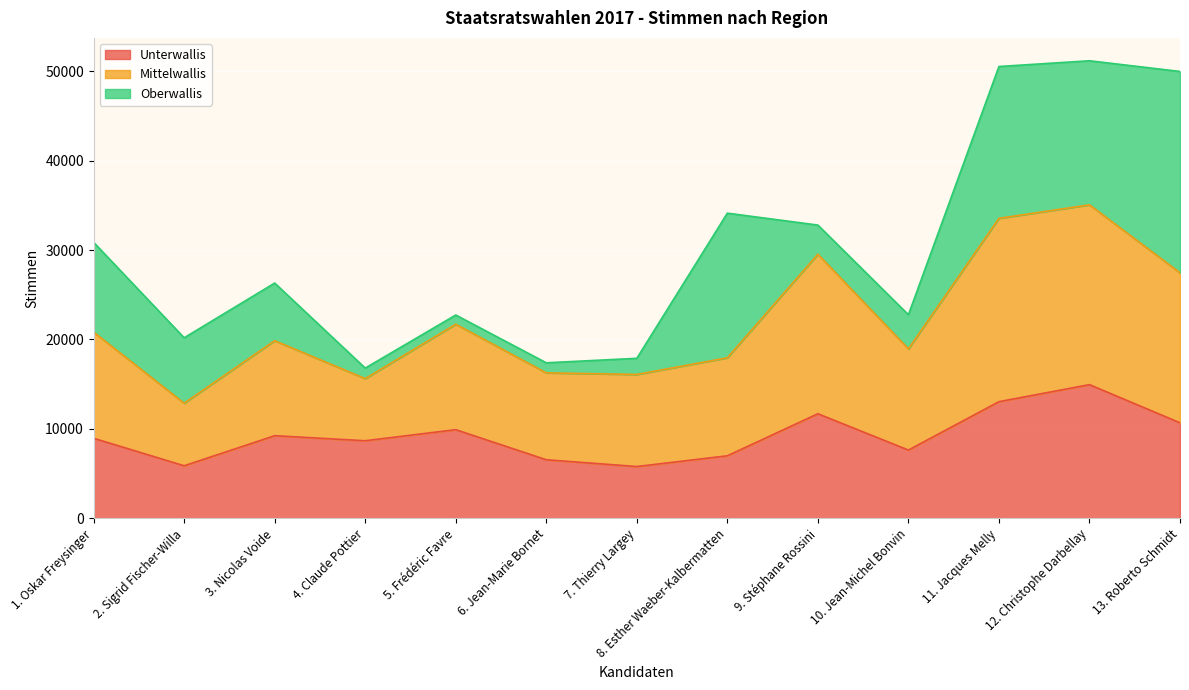

What are all the series names shown in the legend?

Unterwallis, Mittelwallis, Oberwallis